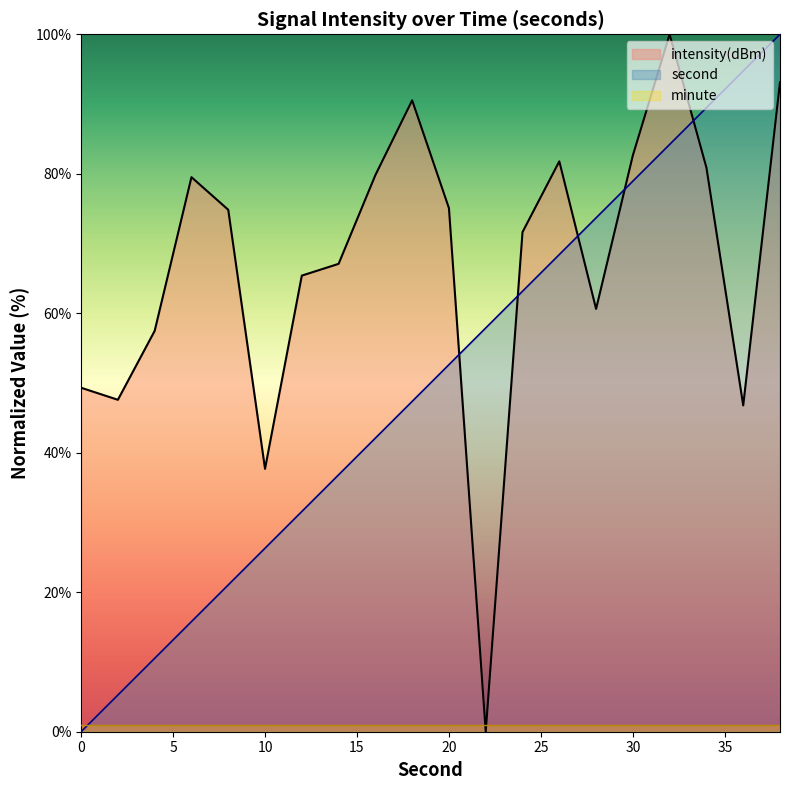

Which has a higher value, 0 or 38?

38